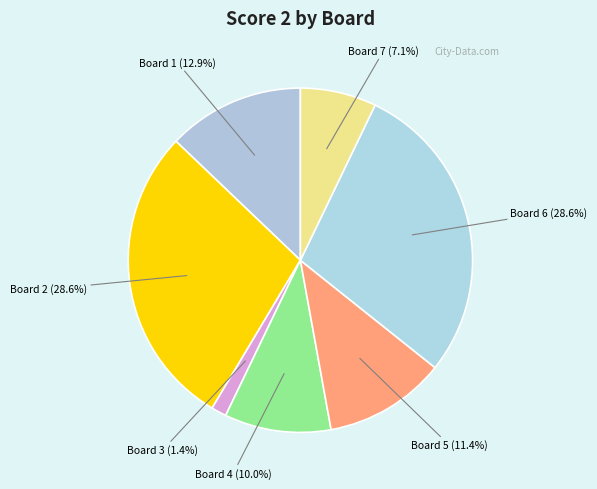

Does any single category account for the majority?

No